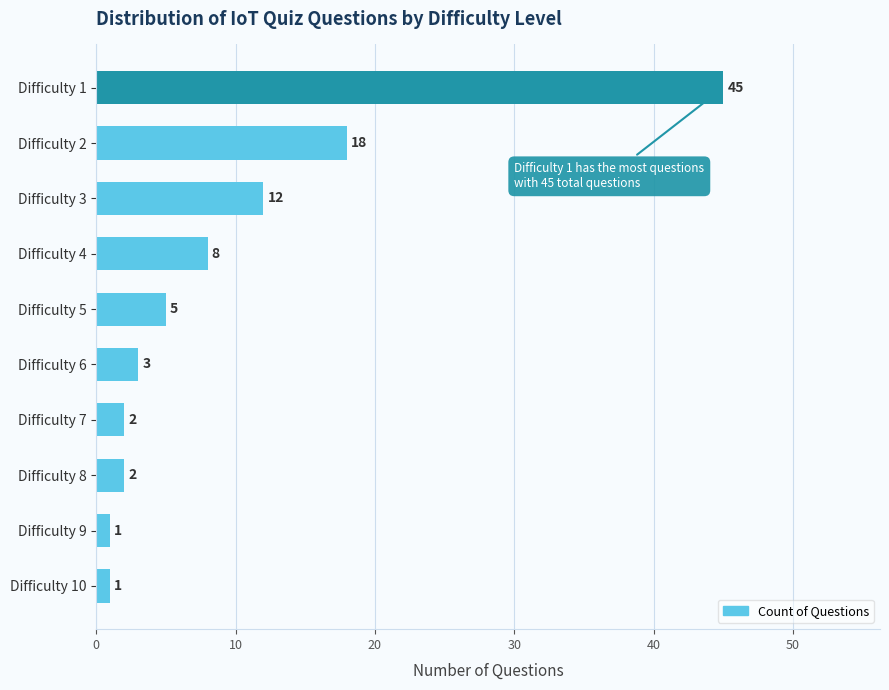

Reading bottom to top, what are all the values shown in this chart?

1	1	2	2	3	5	8	12	18	45